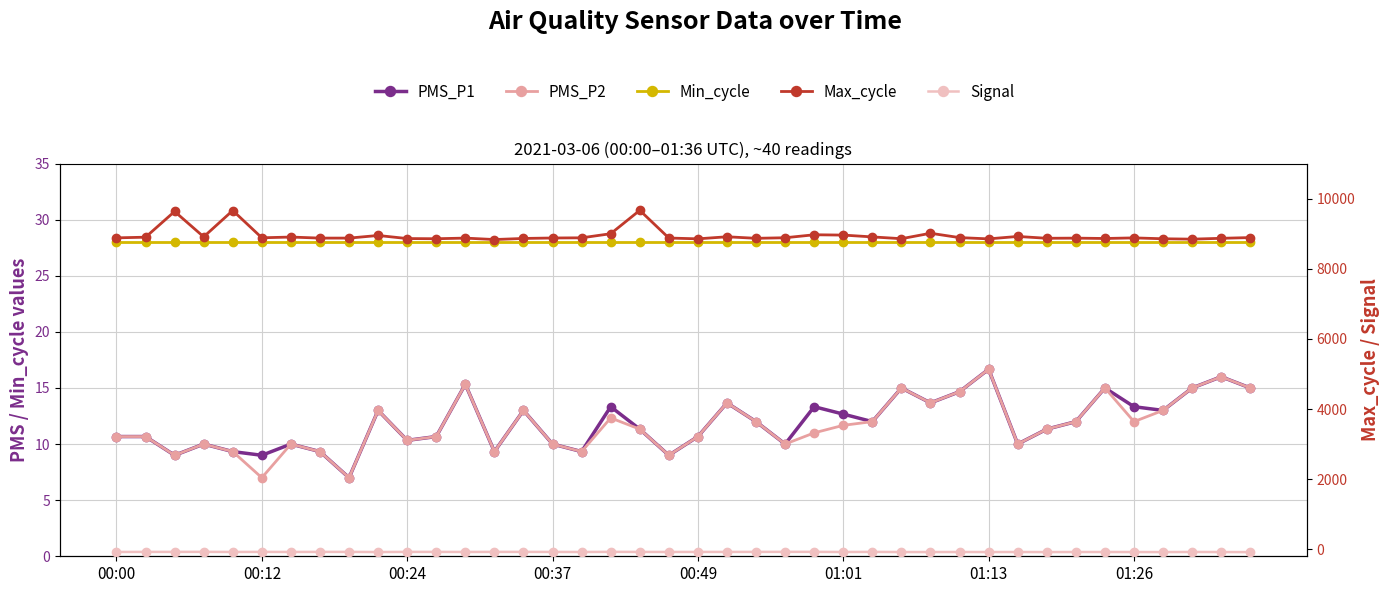

The value of Max_cycle at 24 is 8969.0. True or false?

True